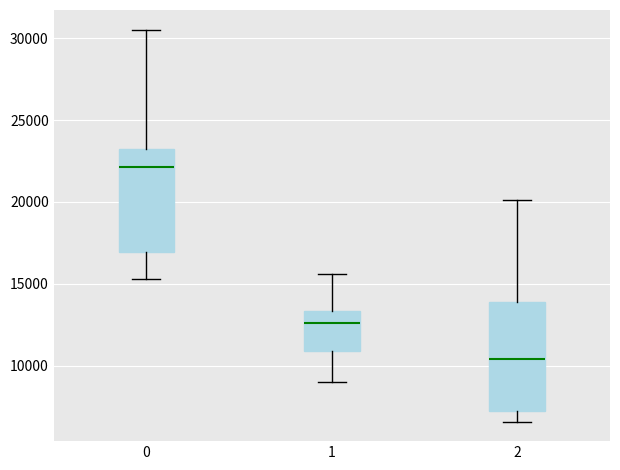

Where is the lower edge of the box at x = 1 on the y-axis? The values are not printed on the chart, so give them approximately, as read against the axis.

11000